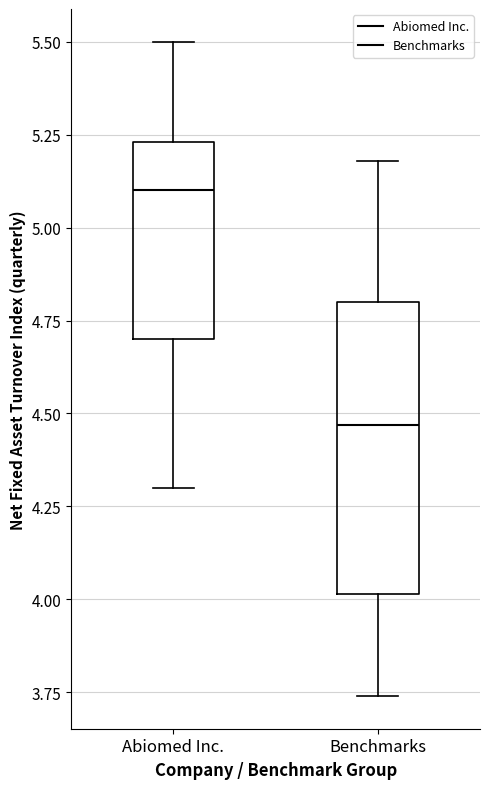

Which box's median line is the highest?

Abiomed Inc.